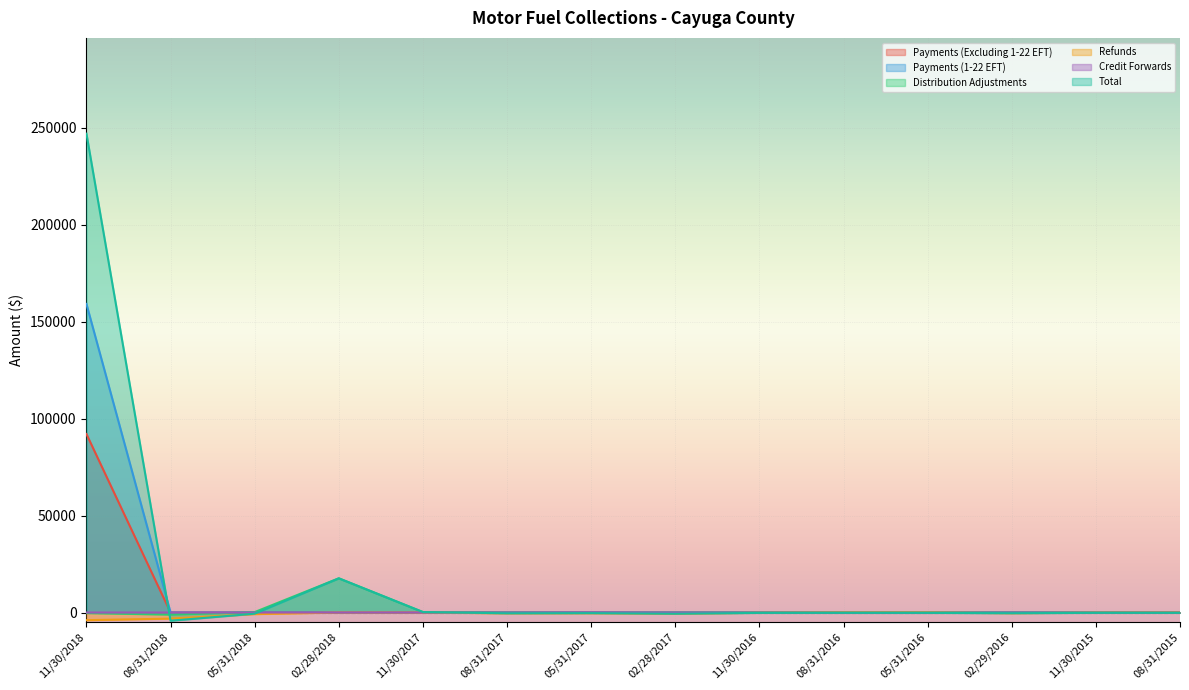

Between 02/28/2018 and 02/29/2016, which series saw the biggest shift?

Total